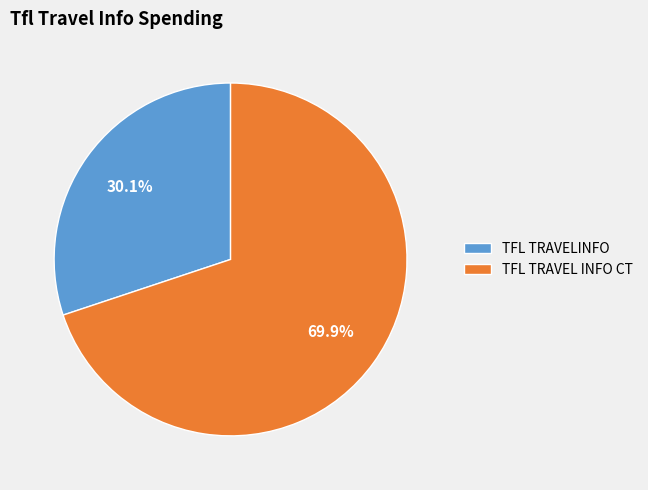

How many slices are in this pie chart?

2